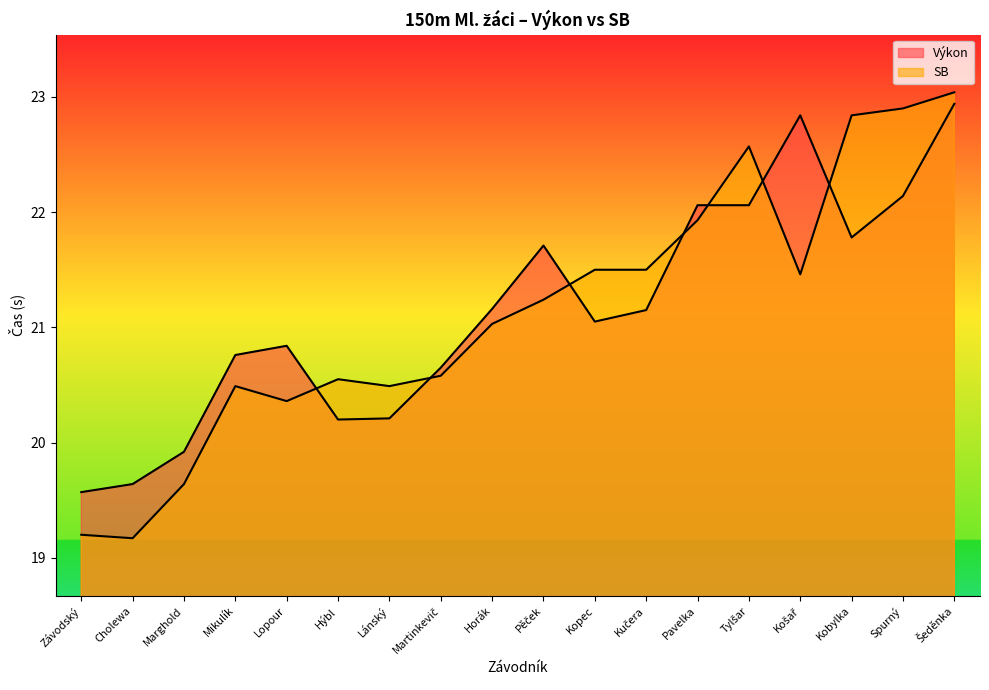

The value of SB at Kopec is 11.4. True or false?

False